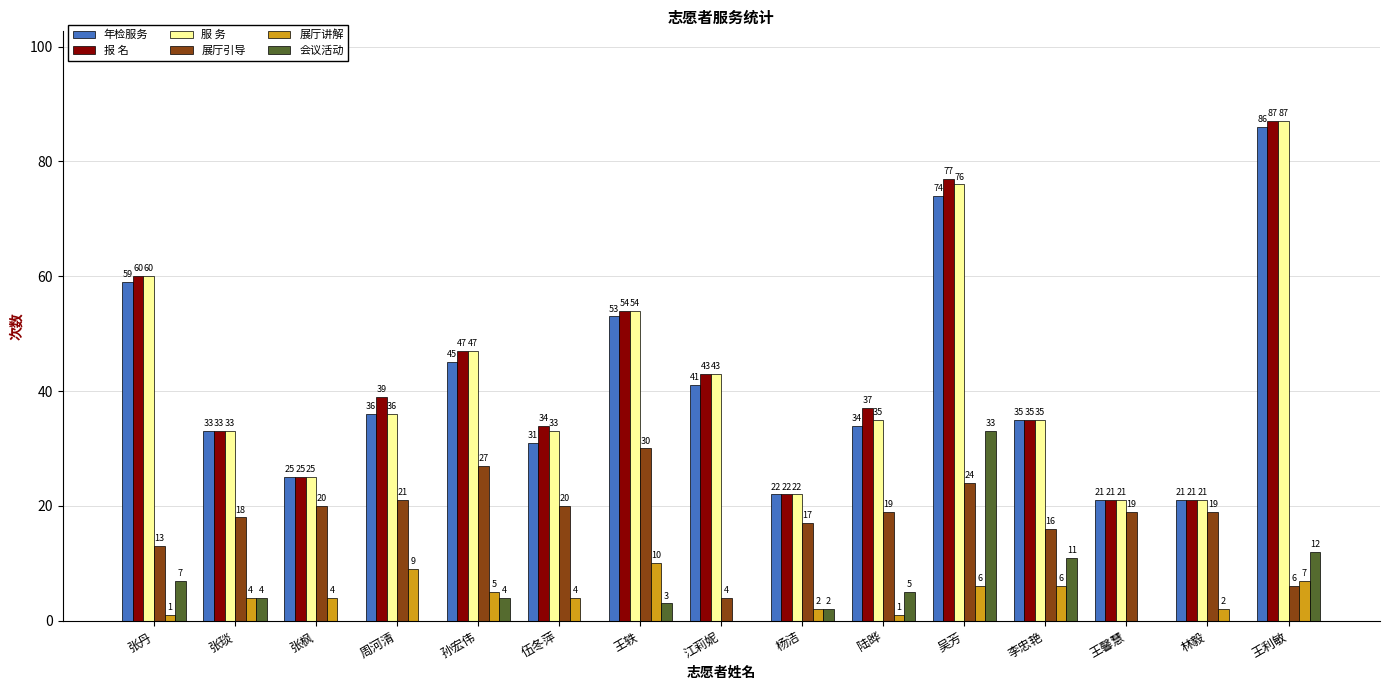

What is the average value of the 年检服务 series?

41